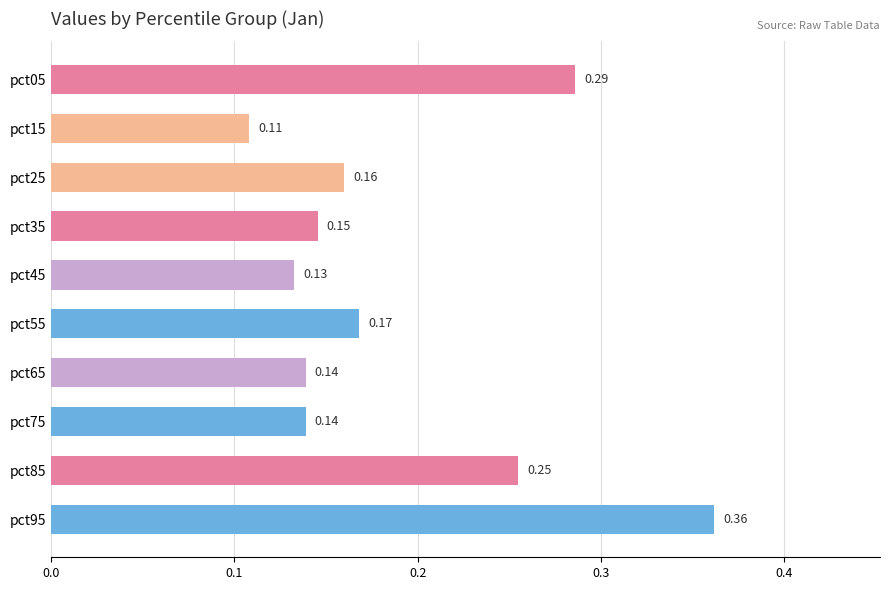

Which label corresponds to the largest value in the chart?

pct95